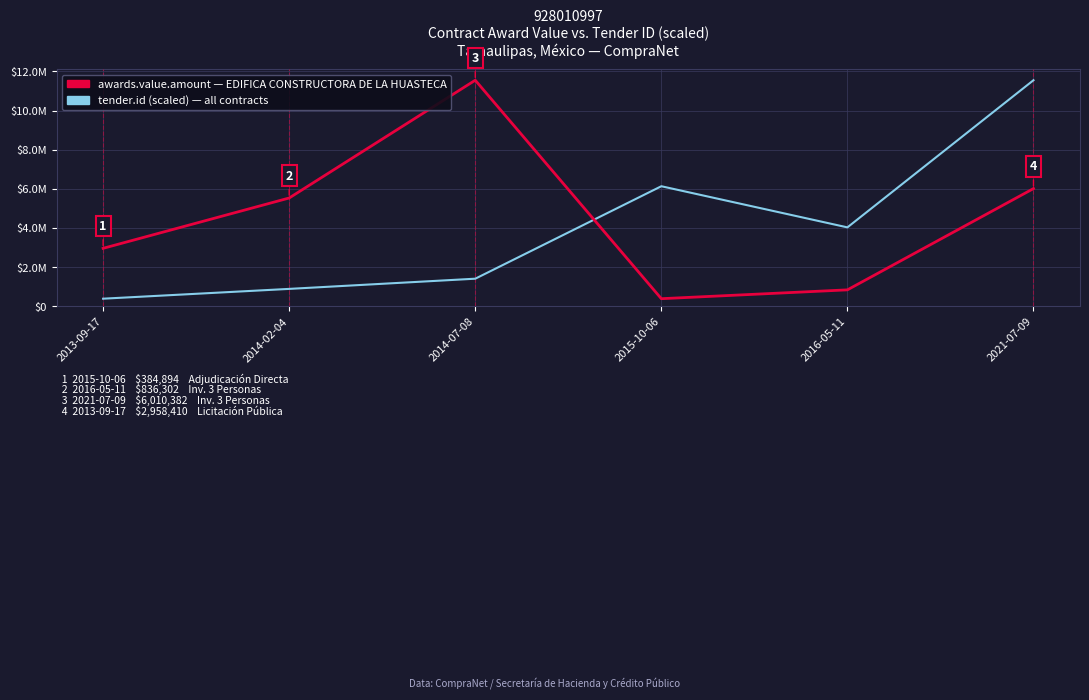

At which category is the sum across all series the highest?

2021-07-09